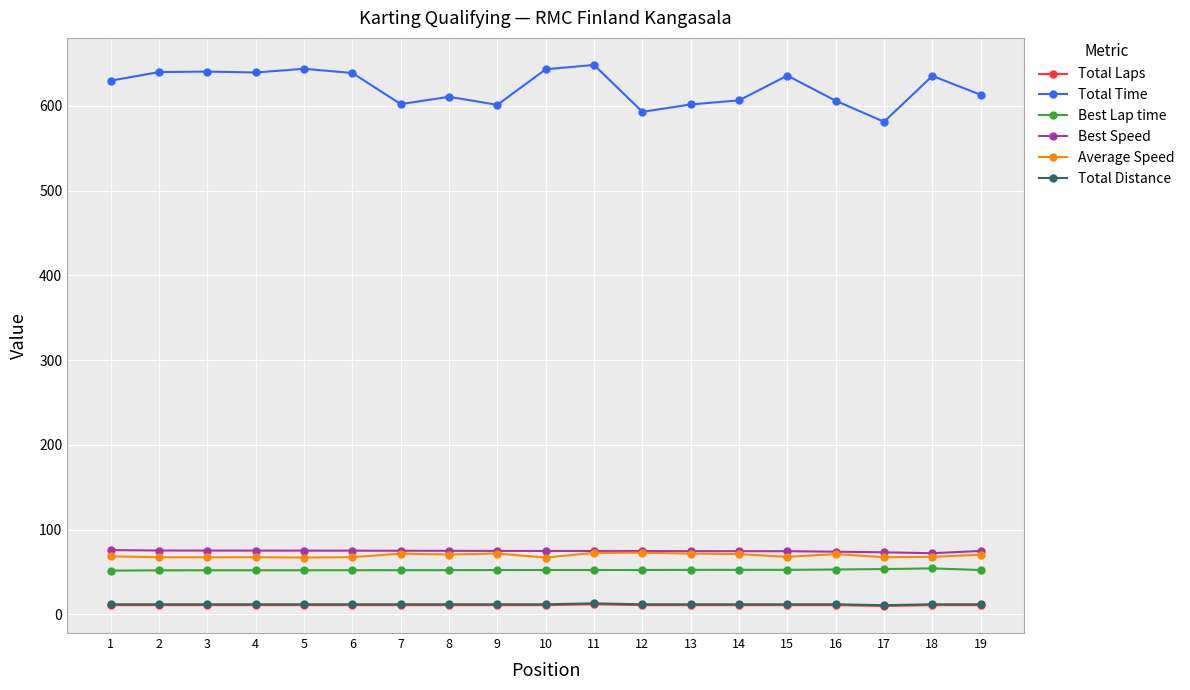

True or false: Total Laps and Total Time cross at least once.

False